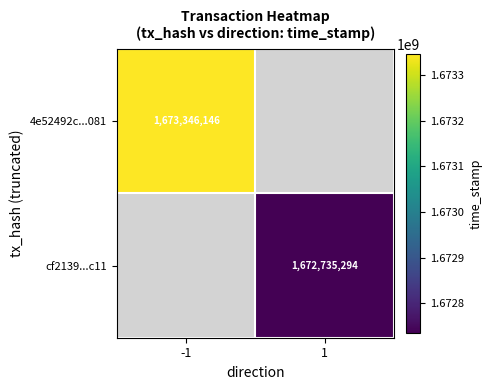

The 4e52492c...081 series shows 1673346146 at -1. True or false?

True